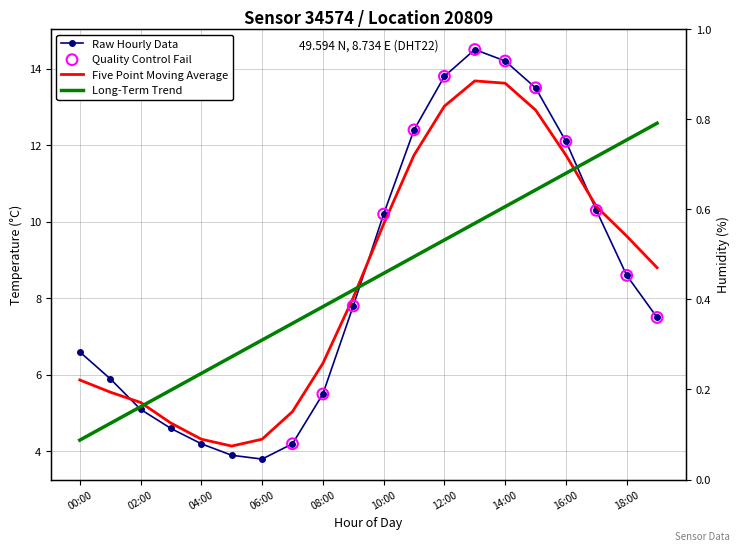

Which has a higher value, 11:00 or 03:00?

11:00